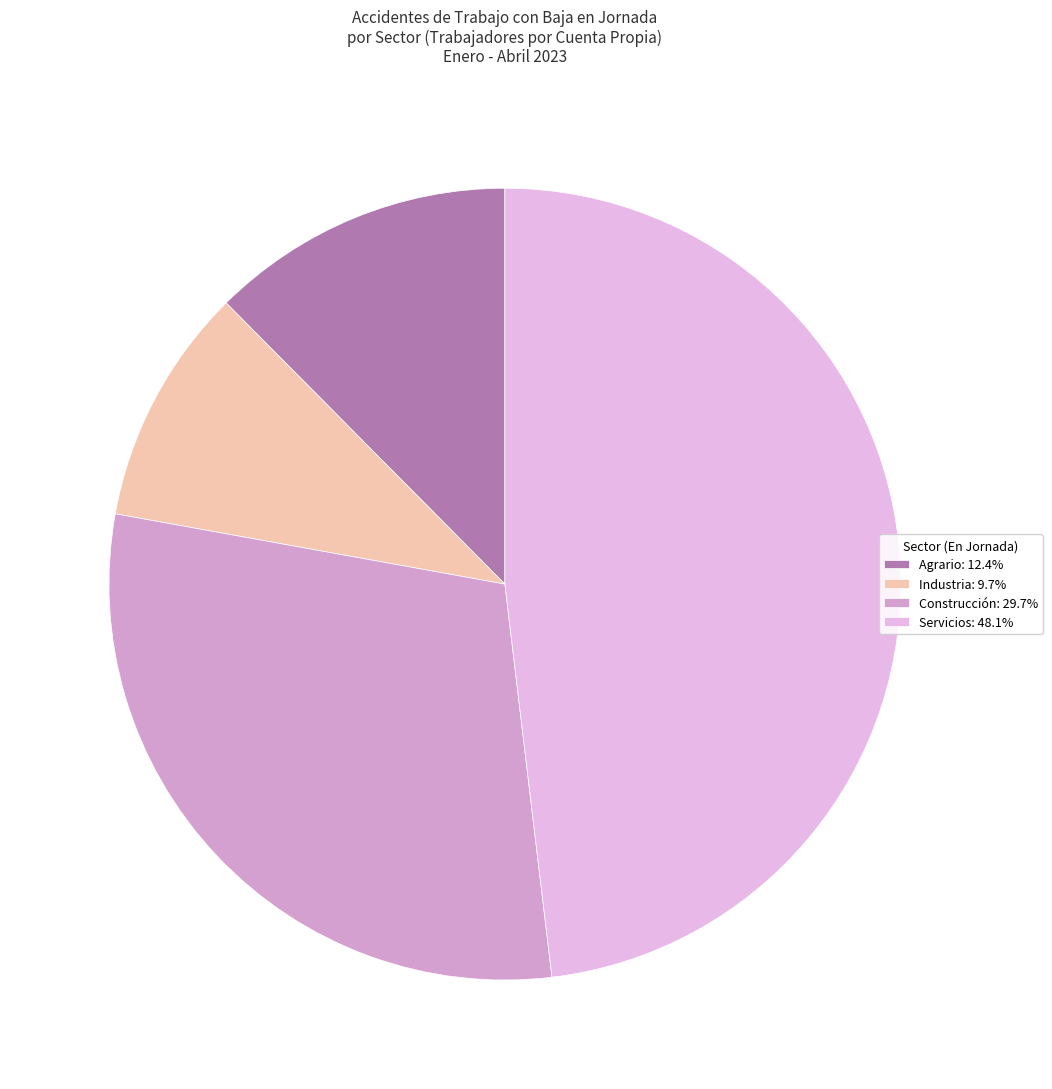

Which slice is the largest?

Servicios